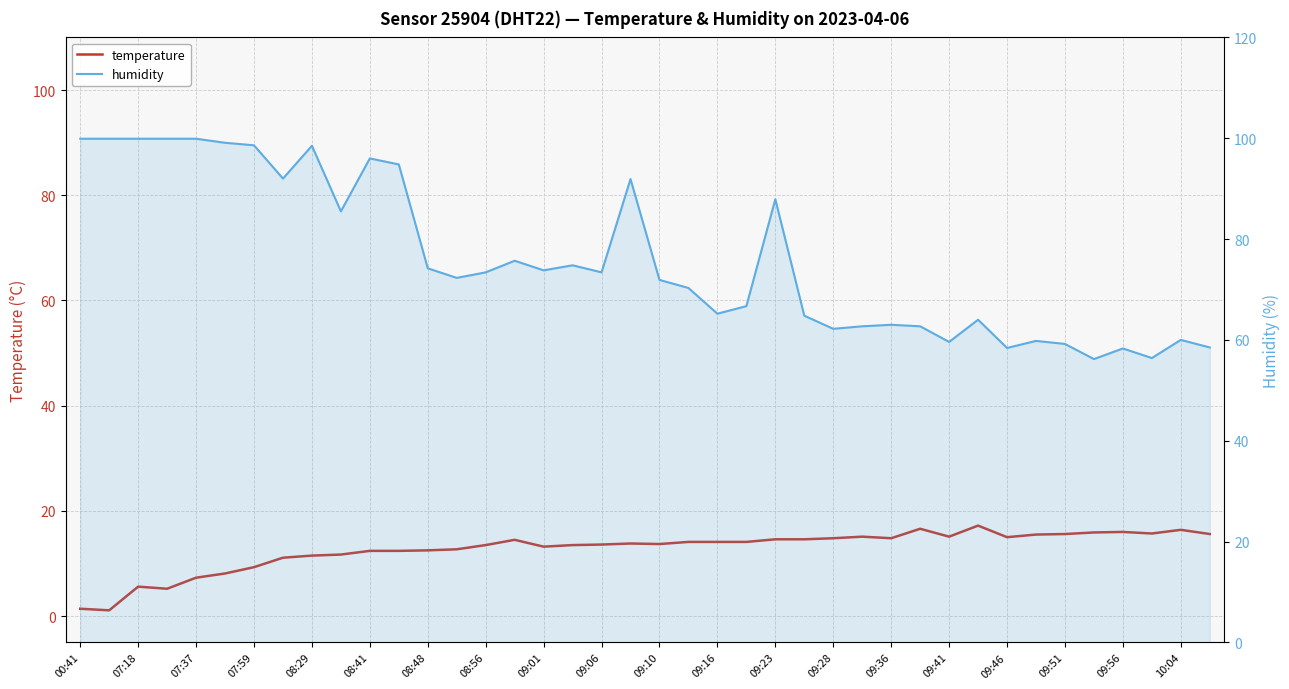

What is the label of the 30th point from the left?

29